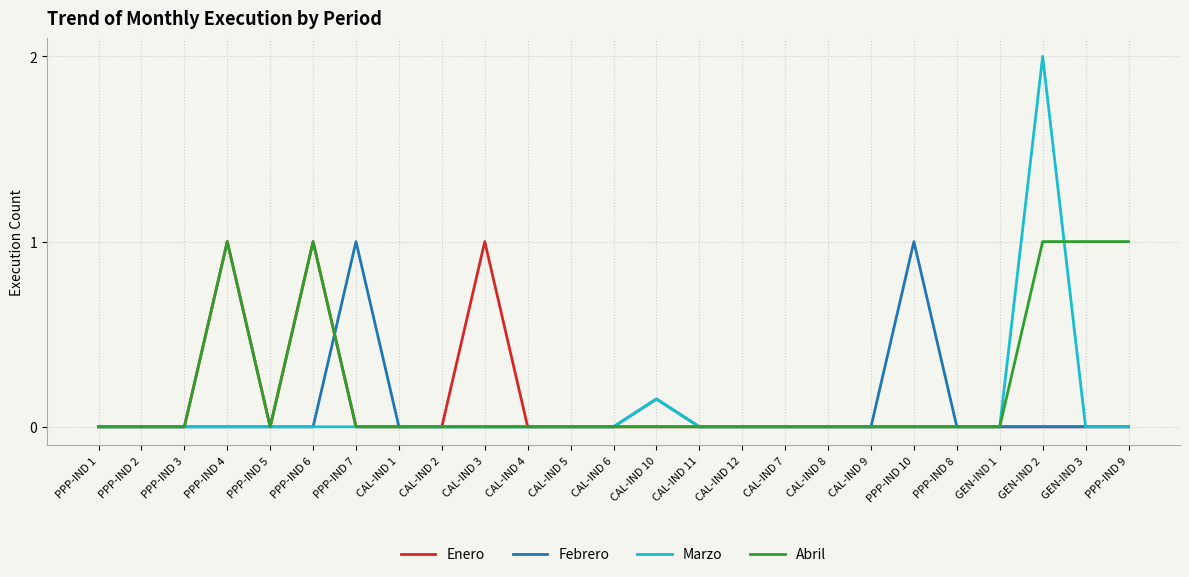

At which category is the sum across all series the highest?

GEN-IND 2